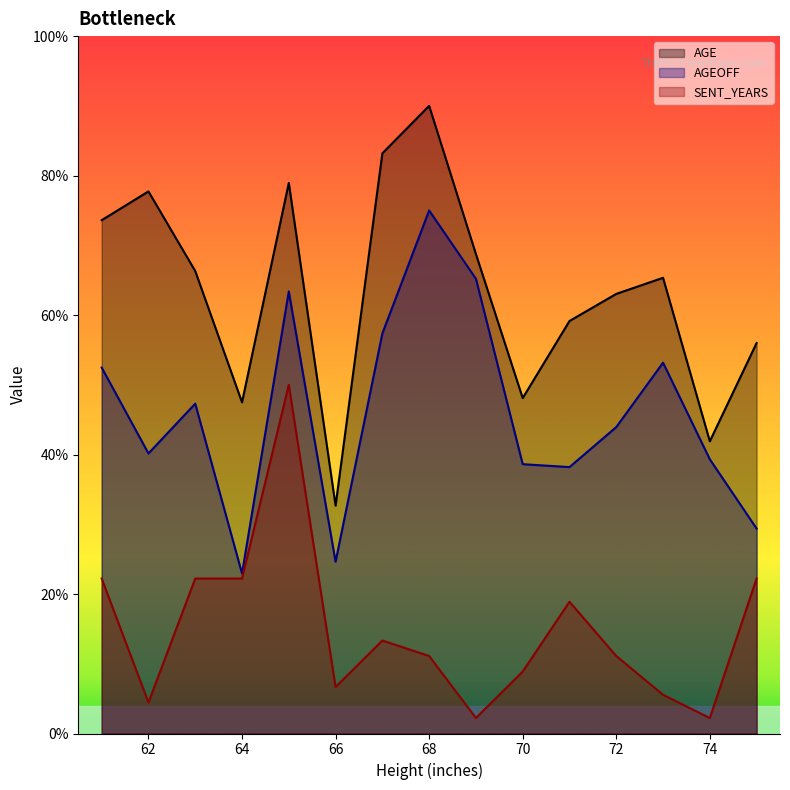

What is the average value of the AGEOFF series?

46.1